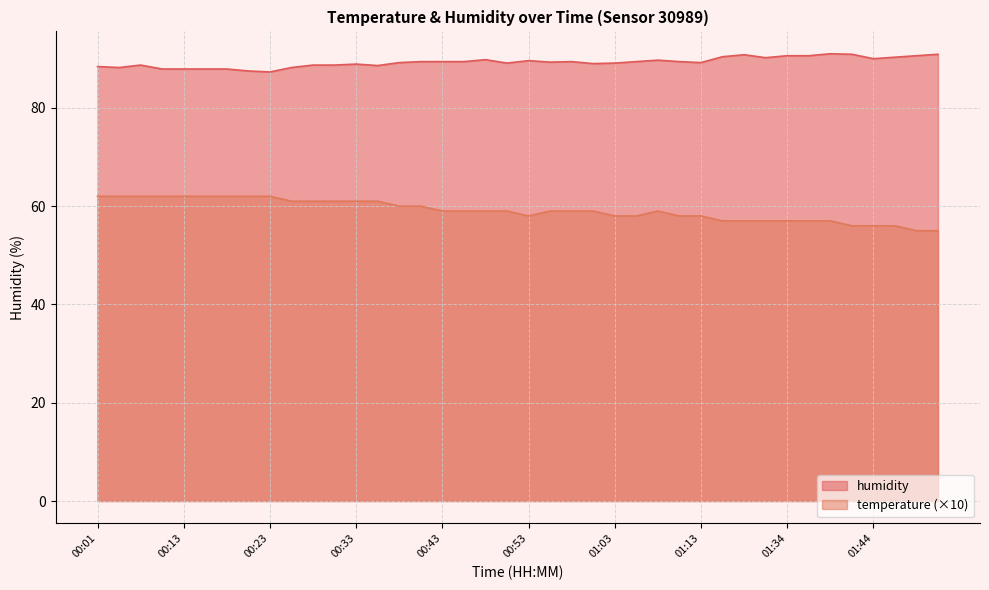

What is the sum of all humidity values?

3571.5